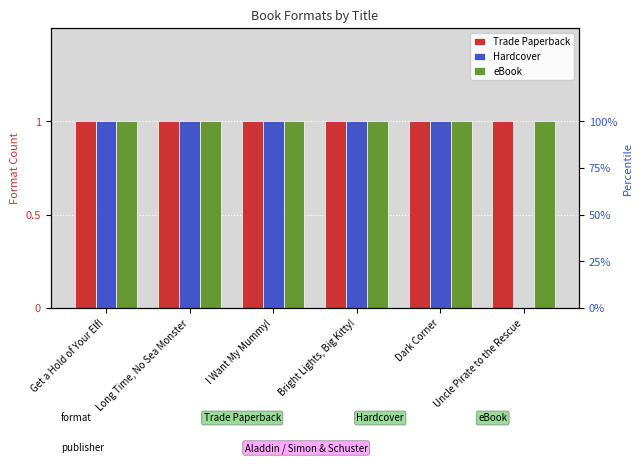

What is the label of the 1st bar from the left?

Get a Hold of Your Elf!